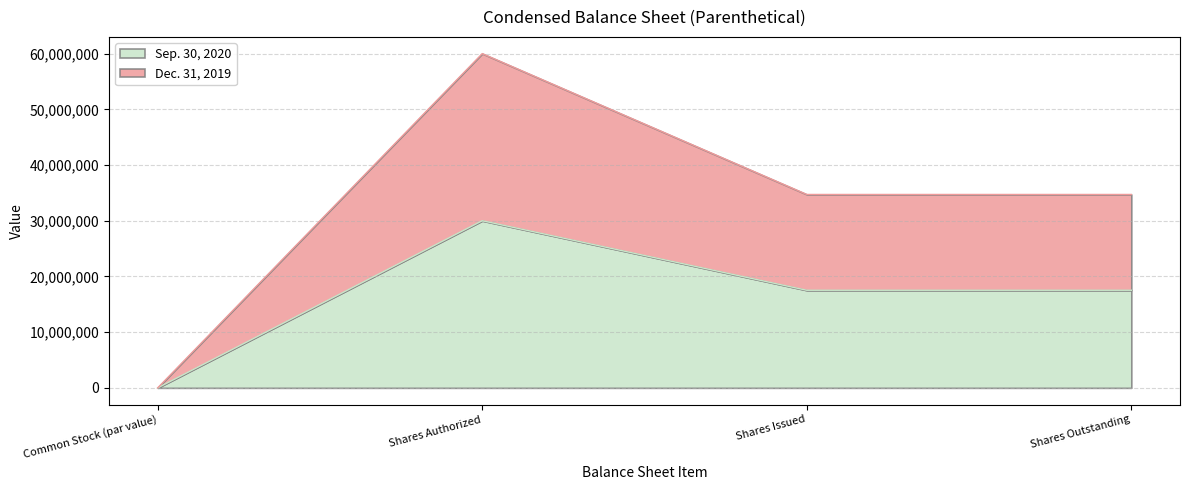

Reading left to right, what are all the values shown in this chart?

Sep. 30, 2020: Common Stock (par value)=0	Shares Authorized=30000000	Shares Issued=17518572	Shares Outstanding=17518572
Dec. 31, 2019: Common Stock (par value)=0	Shares Authorized=60000000	Shares Issued=34714255	Shares Outstanding=34714255